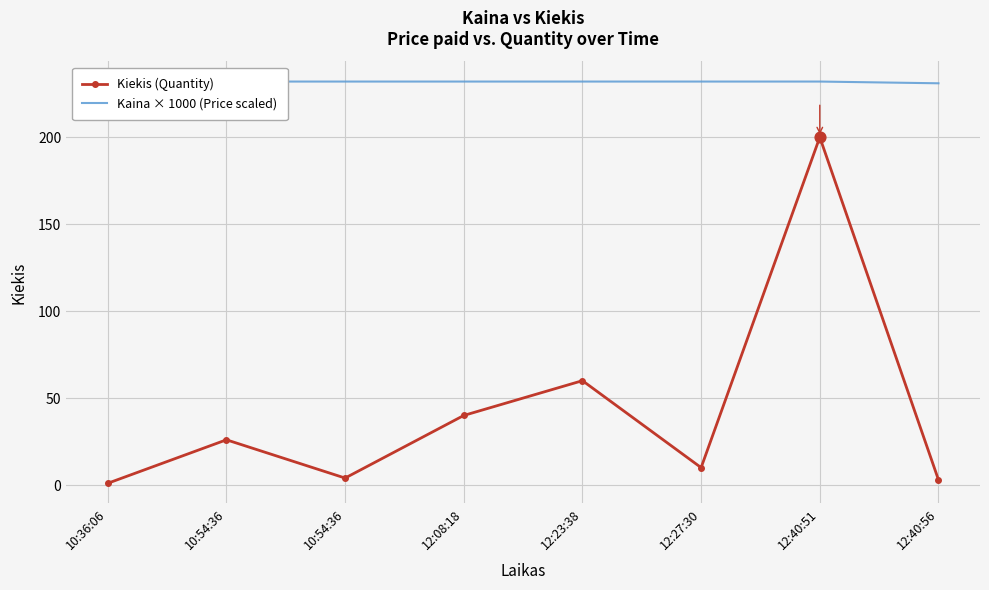

Which series contains the lowest Y value?

Kiekis (Quantity)